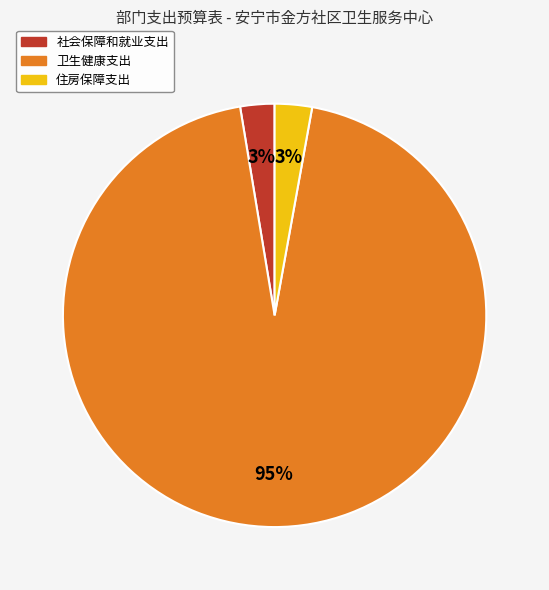

Does 社会保障和就业支出 account for over 50% of the chart?

No